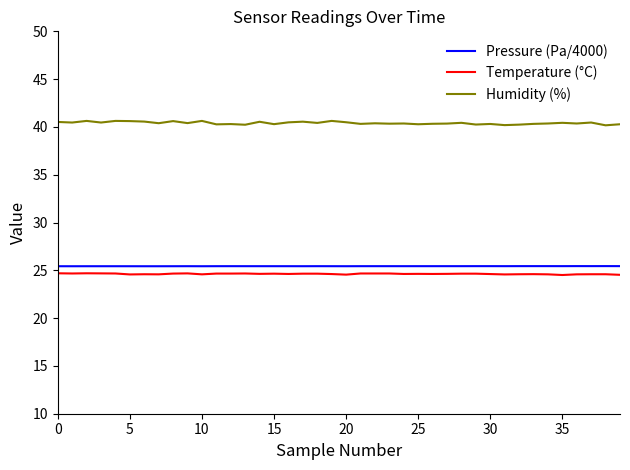

Does the chart have visible grid lines?

No